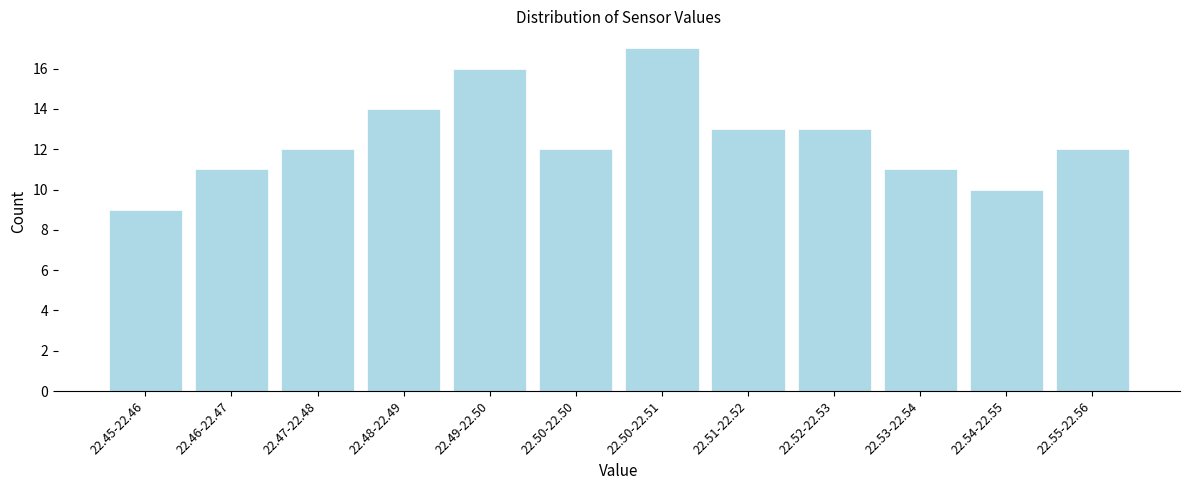

Reading right to left, list all the values displayed in this chart.

22.55-22.56=12	22.54-22.55=10	22.53-22.54=11	22.52-22.53=13	22.51-22.52=13	22.50-22.51=17	22.50-22.50=12	22.49-22.50=16	22.48-22.49=14	22.47-22.48=12	22.46-22.47=11	22.45-22.46=9